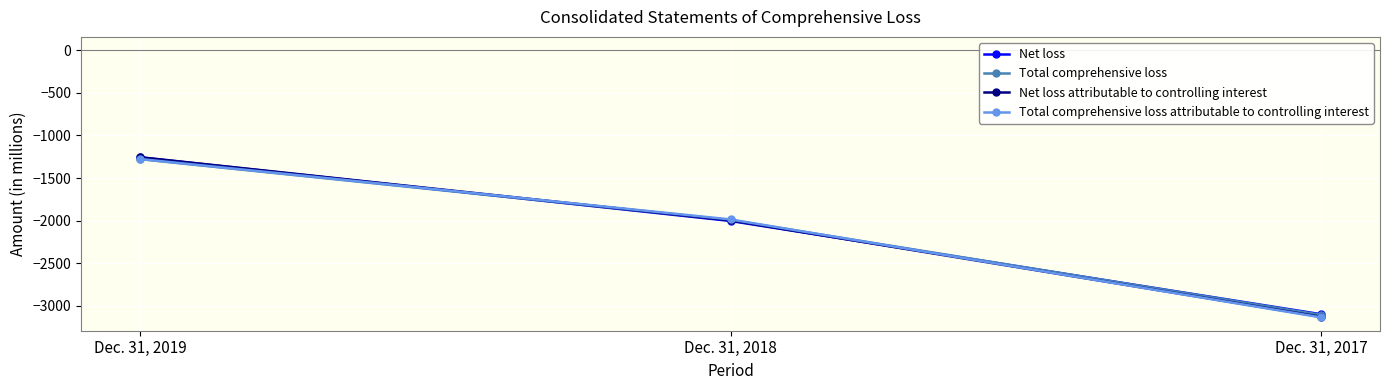

Reading right to left, extract all data points from this chart.

Net loss: Dec. 31, 2017=-3097	Dec. 31, 2018=-2003	Dec. 31, 2019=-1257
Total comprehensive loss: Dec. 31, 2017=-3104	Dec. 31, 2018=-1992	Dec. 31, 2019=-1278
Net loss attributable to controlling interest: Dec. 31, 2017=-3127	Dec. 31, 2018=-1996	Dec. 31, 2019=-1255
Total comprehensive loss attributable to controlling interest: Dec. 31, 2017=-3134	Dec. 31, 2018=-1985	Dec. 31, 2019=-1276